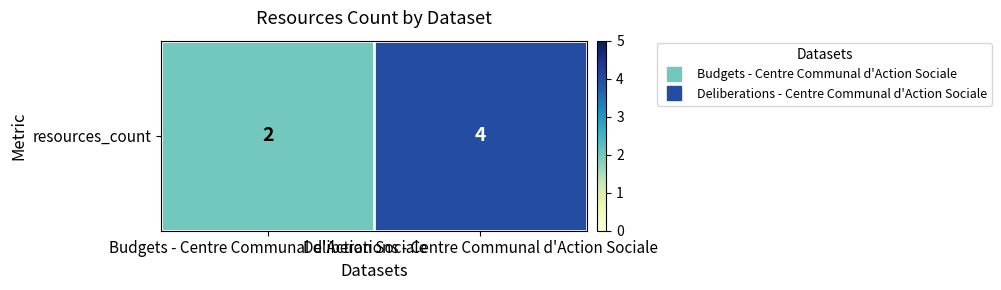

Which category has the highest value across all series?

Deliberations - Centre Communal d'Action Sociale